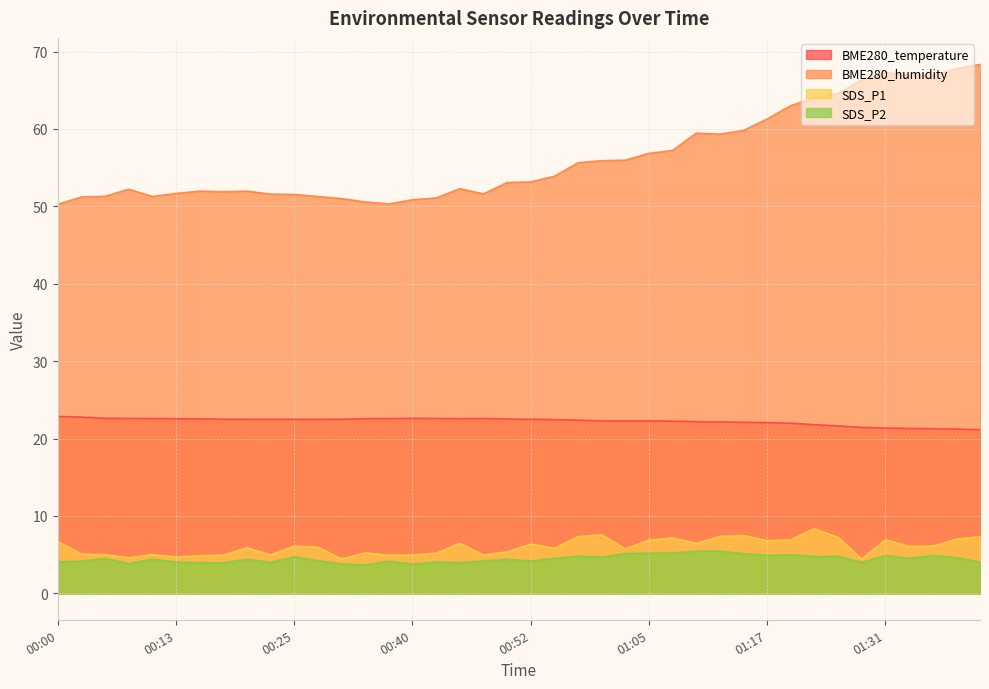

True or false: SDS_P1 and BME280_humidity cross at least once.

False